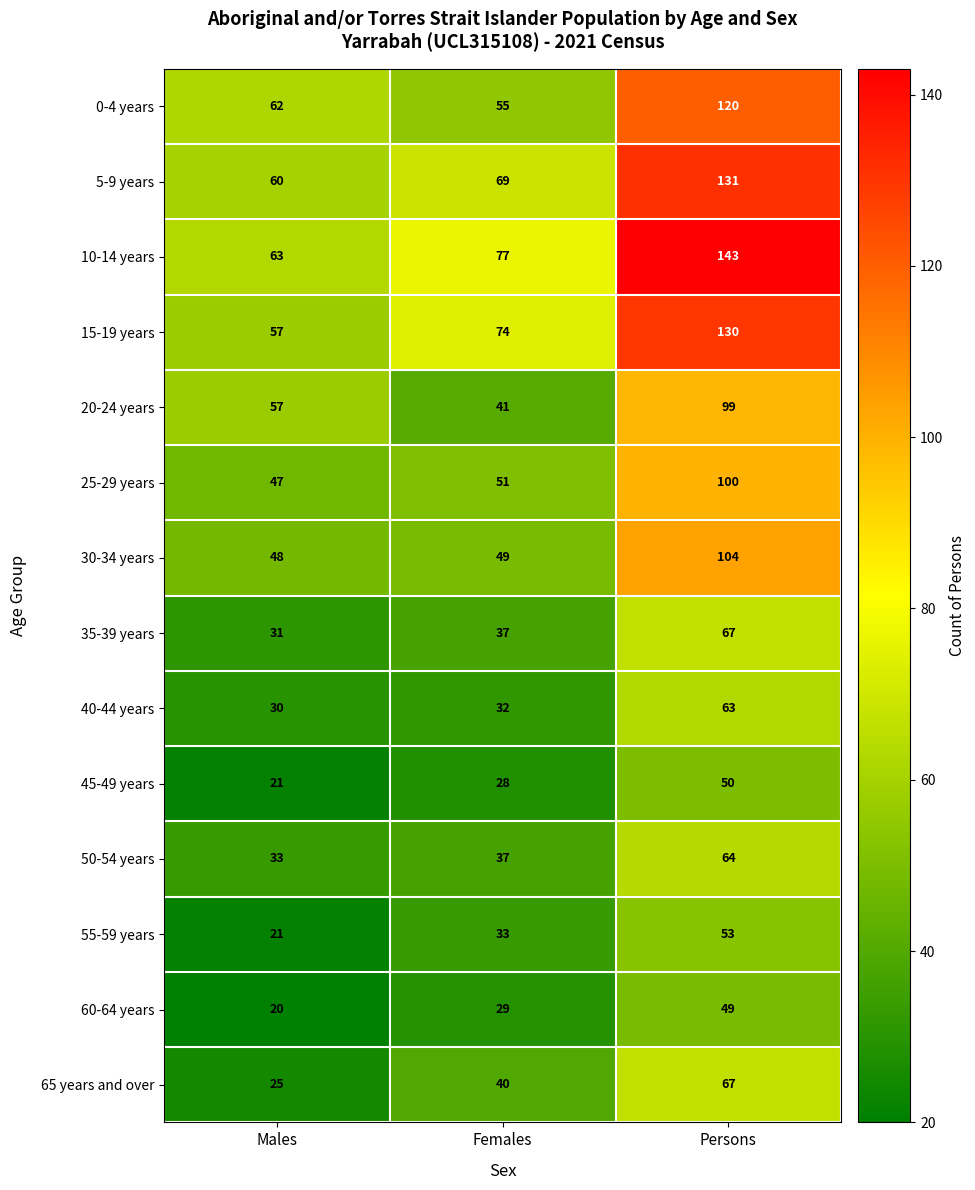

How many series are shown in this chart?

14